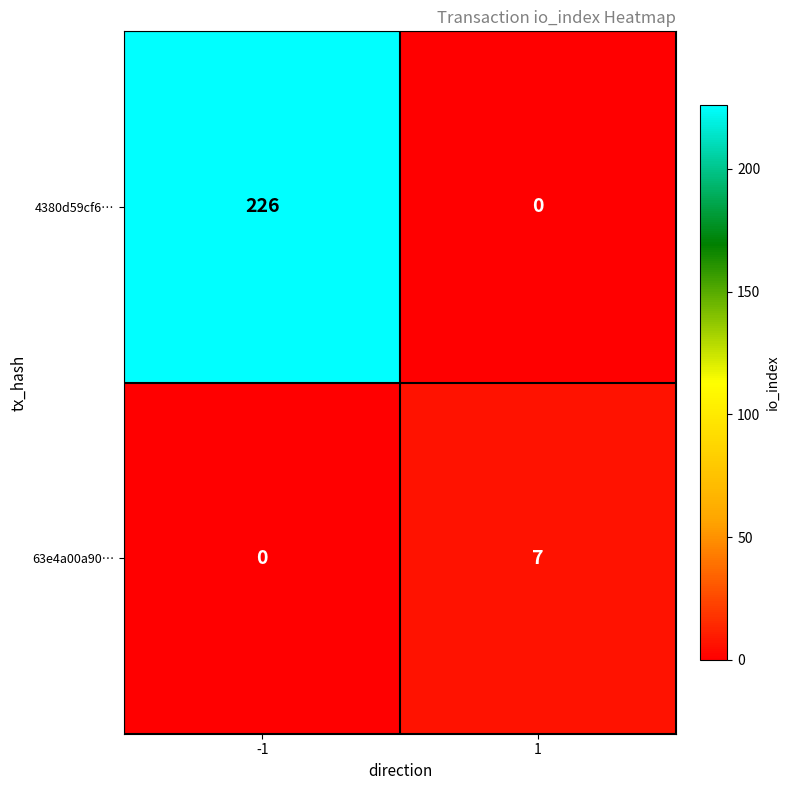

Reading right to left, what are all the values shown in this chart?

4380d59cf6…: 0	226
63e4a00a90…: 7	0